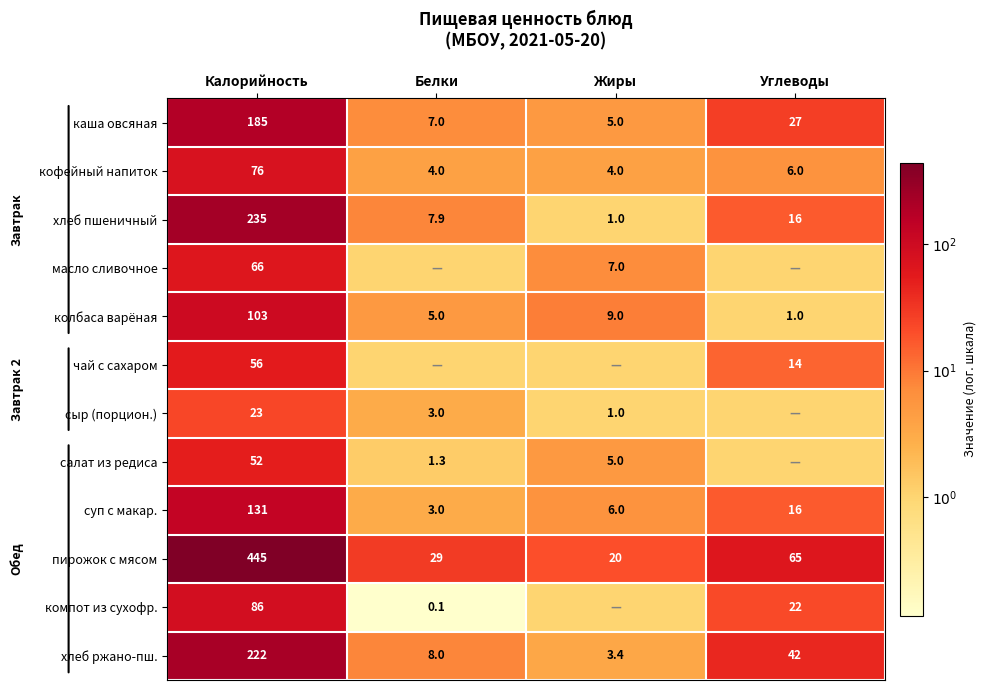

What is the approximate value of колбаса варёная at Калорийность?

103.0